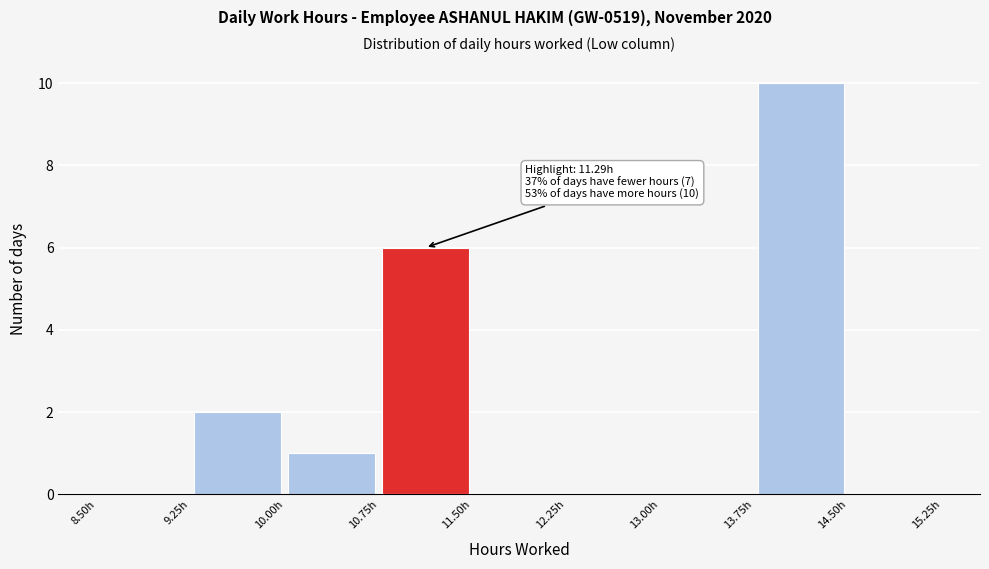

Over which range of the x-axis is the bar tallest?

13.75 to 14.50